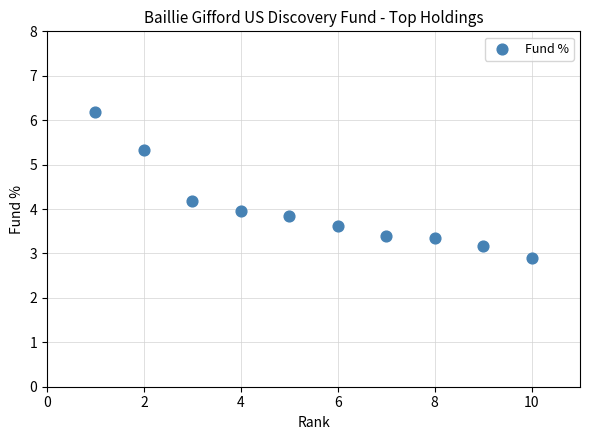

What is the average Y value?

4.0